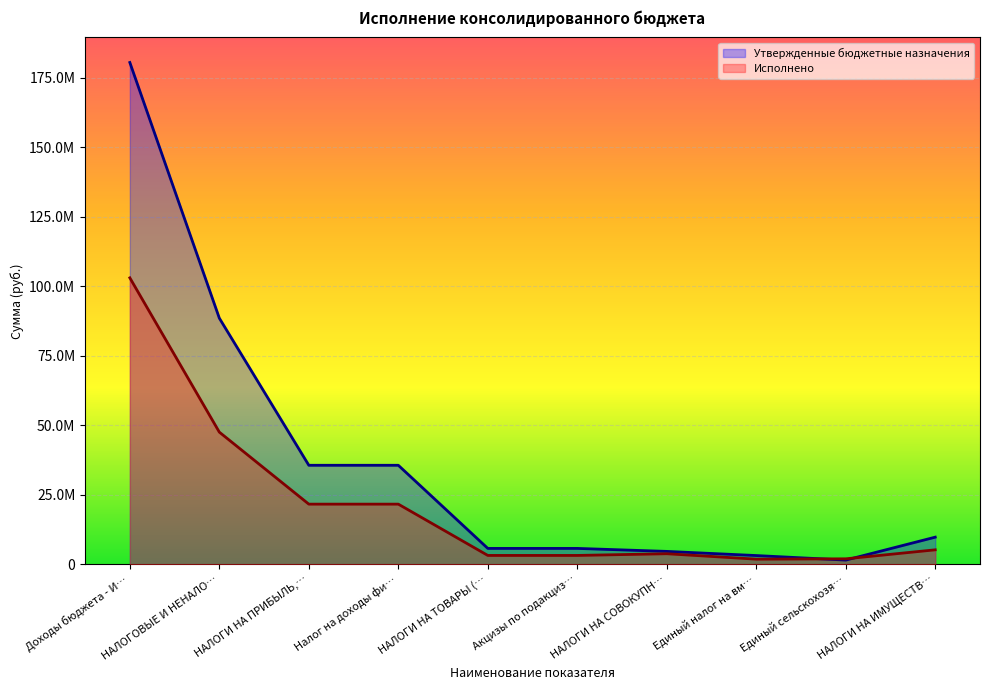

What is the value of the Утвержденные бюджетные назначения point at the 9th from the left?

1493000.0